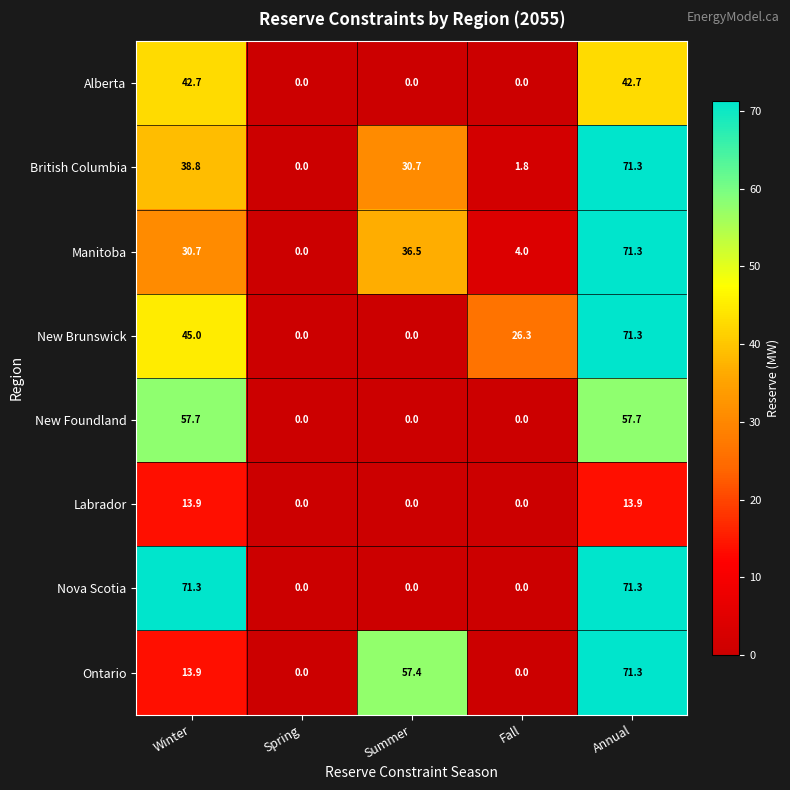

At which label is Manitoba closest to 35?

Summer